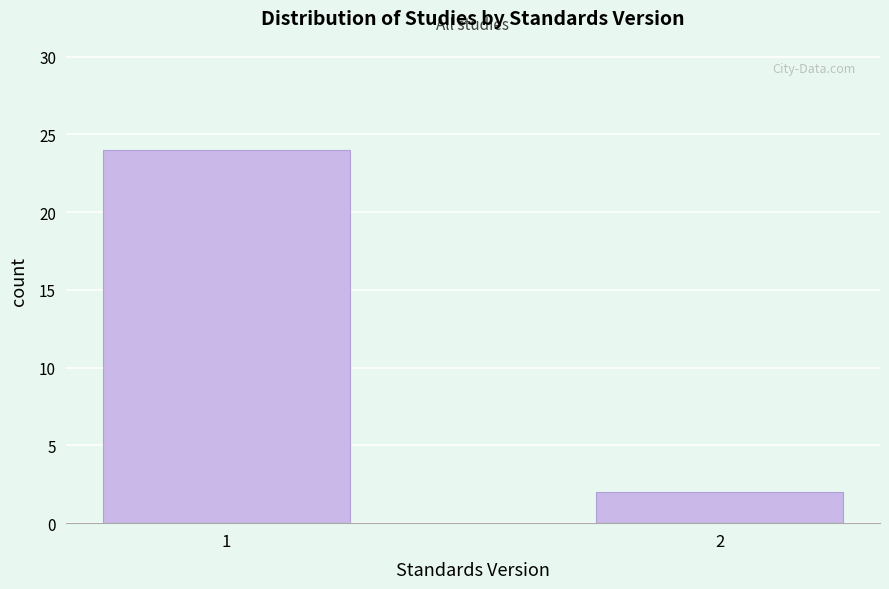

Reading right to left, extract all data points from this chart.

2=2	1=24